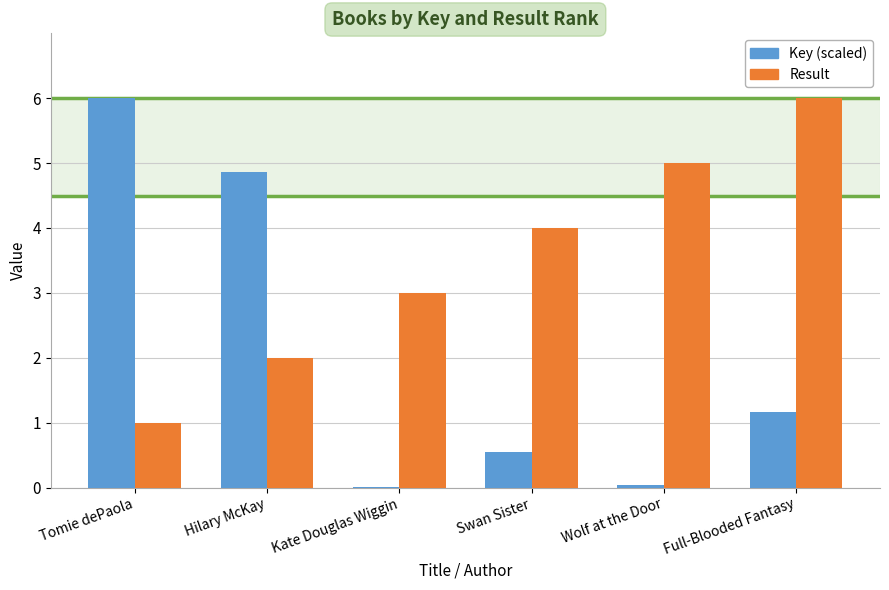

Is it true that Key (scaled) equals 4.9 at Hilary McKay?

True